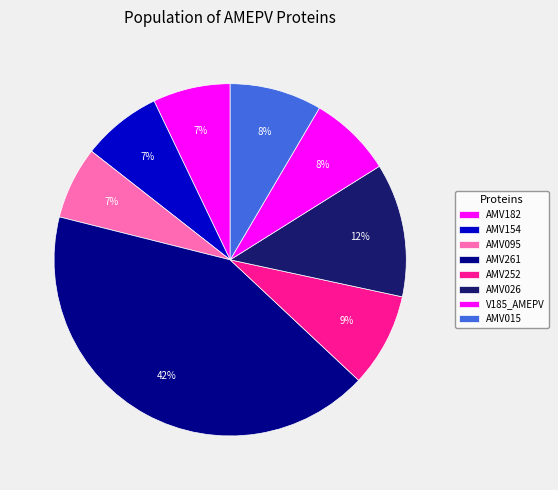

Is there any slice that represents more than half of the pie?

No